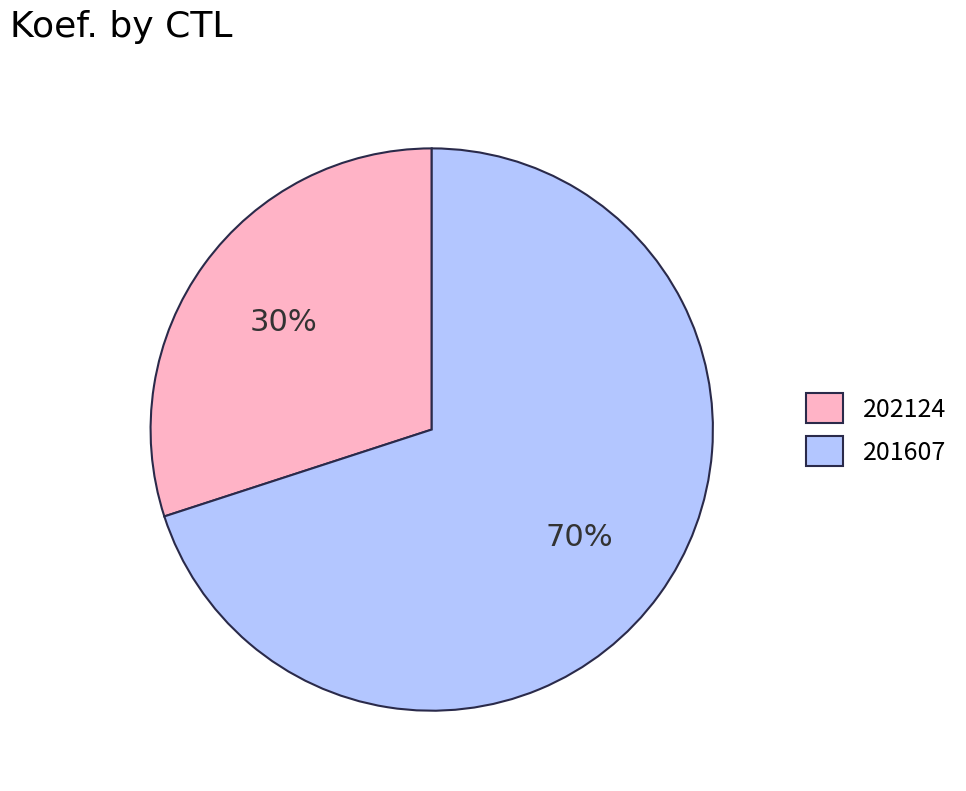

Count the number of slices in the pie.

2